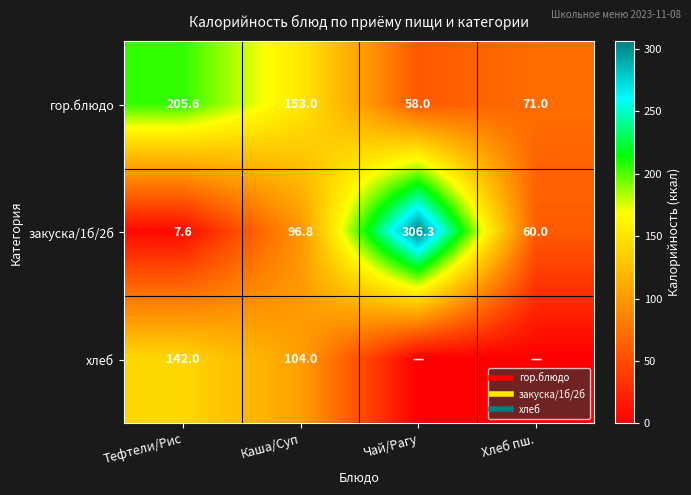

The гор.блюдо series shows 153.0 at Каша/Суп. True or false?

True